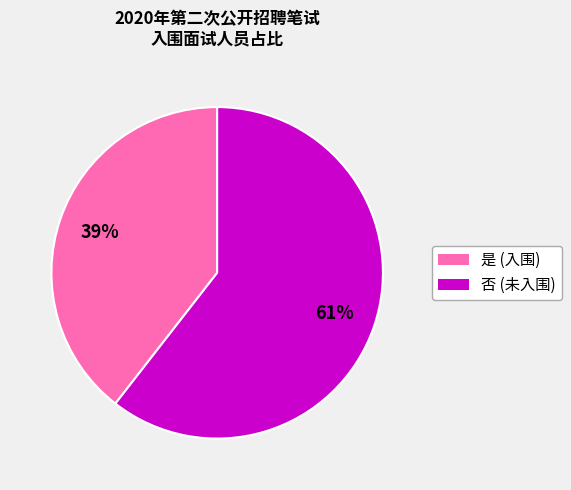

To the nearest percent, what is the average slice percentage?

50%